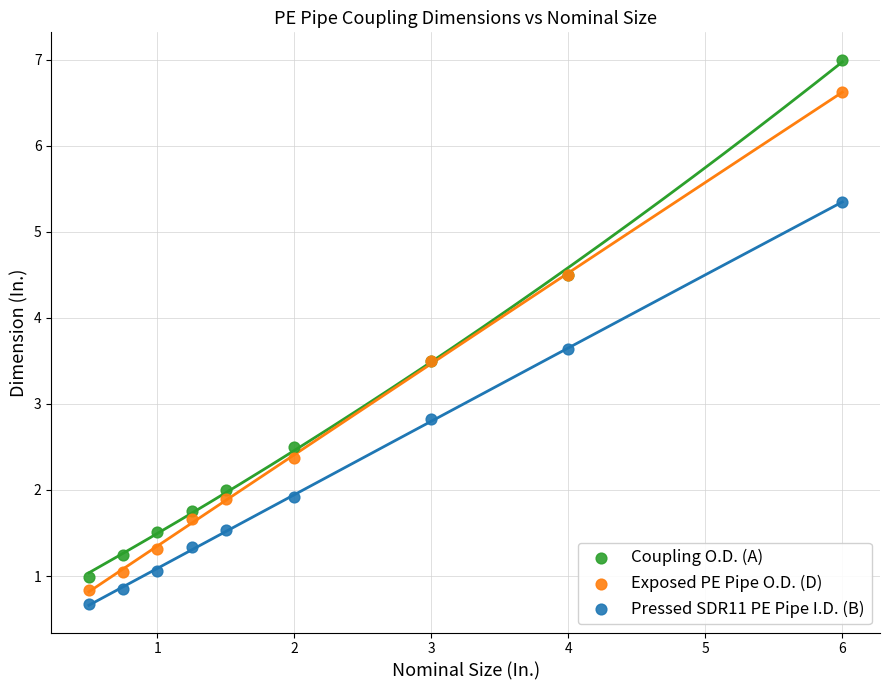

What are all the series names shown in the legend?

Coupling O.D. (A), Exposed PE Pipe O.D. (D), Pressed SDR11 PE Pipe I.D. (B)